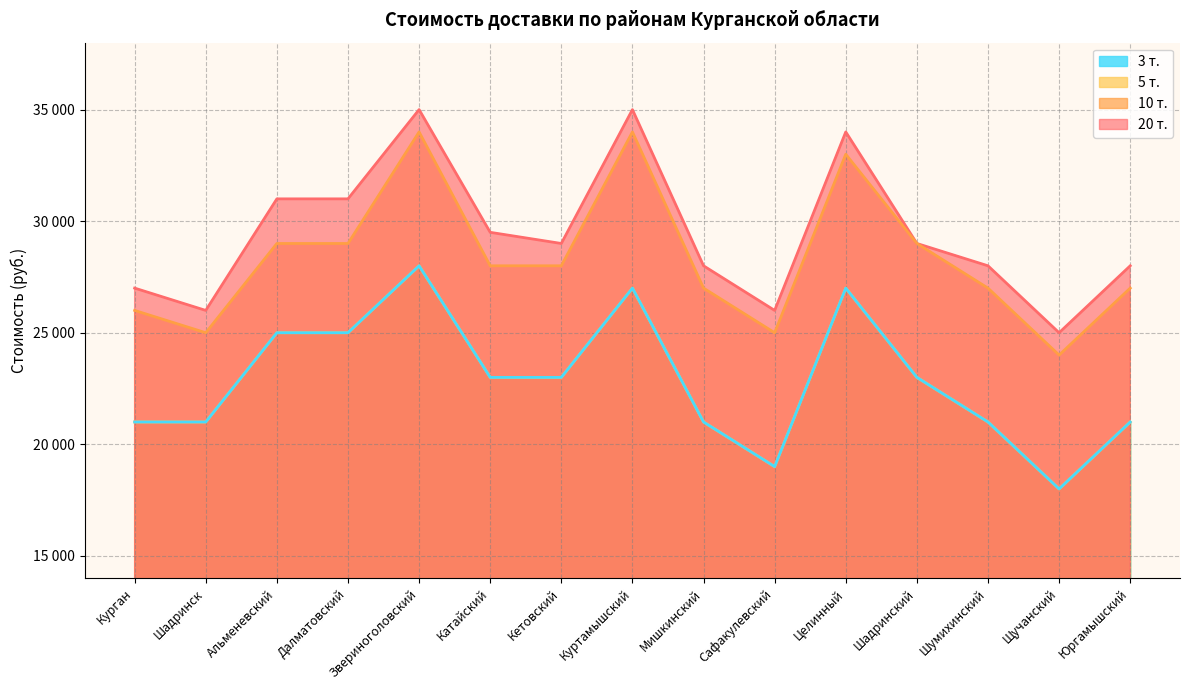

Which category has the lowest value in the 3 т. series?

Щучанский